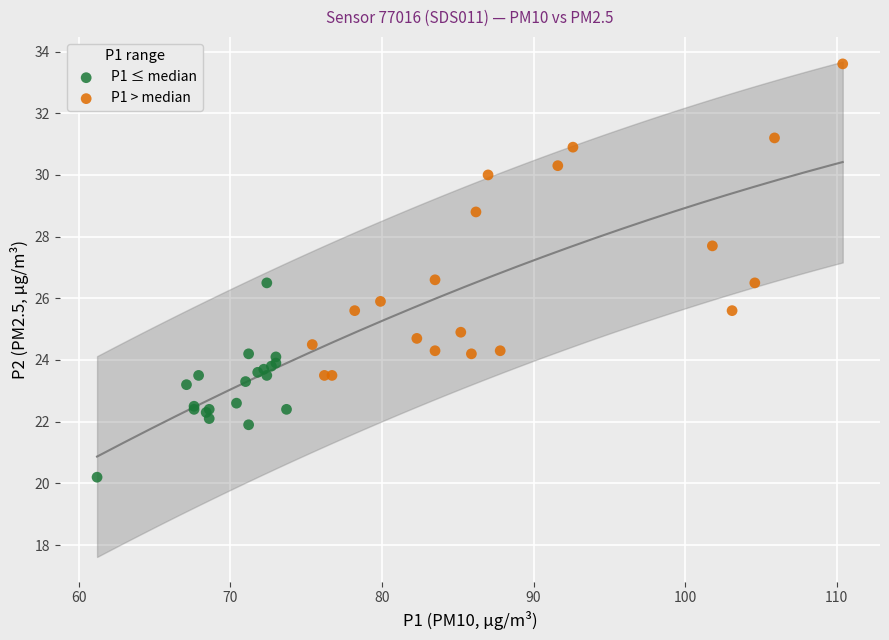

Which series contains the lowest Y value?

P1 ≤ median